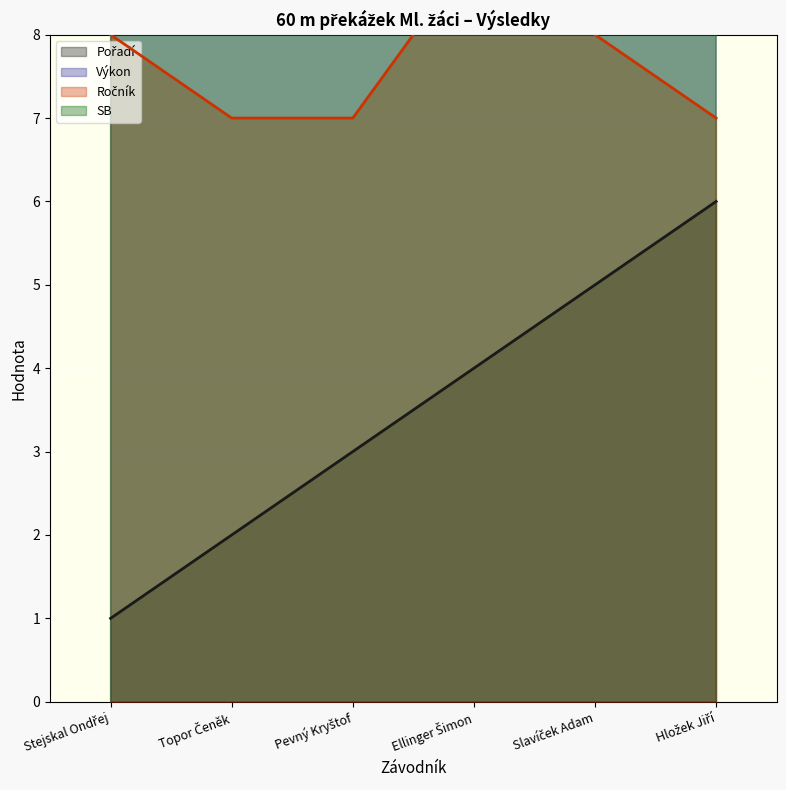

What is the label of the 3rd point from the left?

Pevný Kryštof